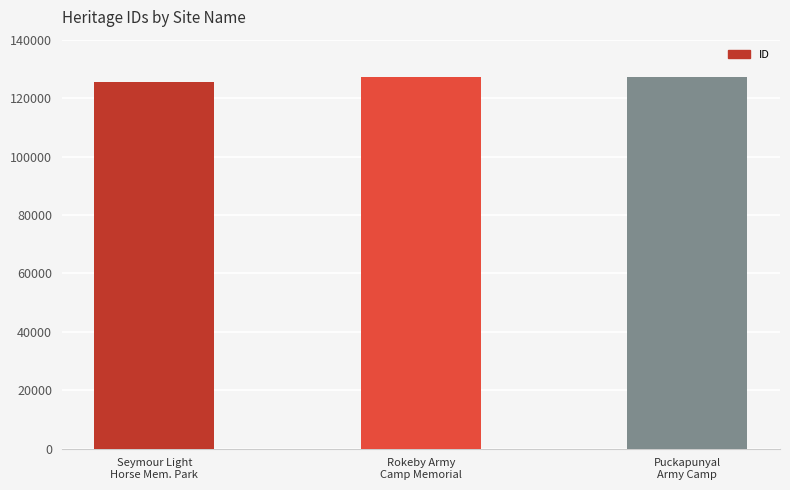

What is the minimum value shown in the chart?

125437